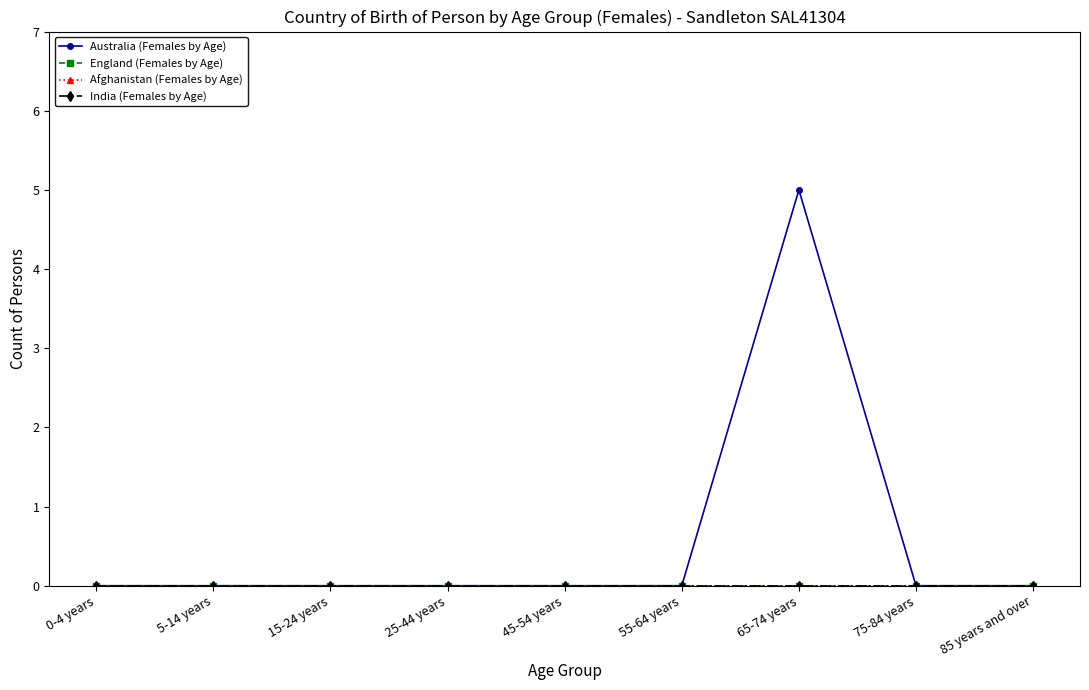

Is this an area chart (filled region under the line)?

No